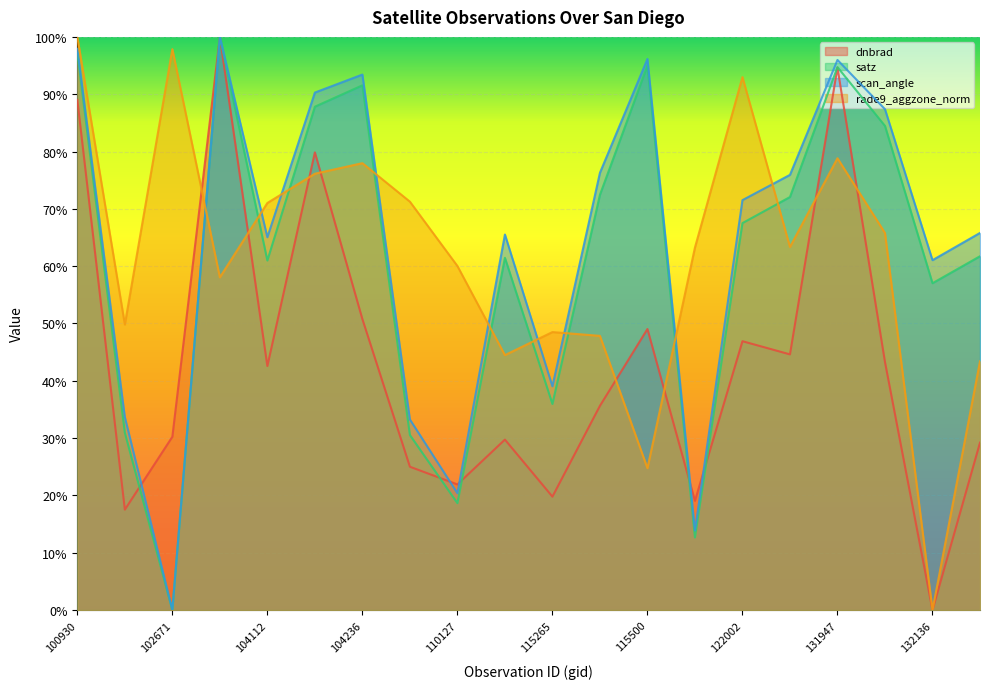

How many values in scan_angle are above zero?

19